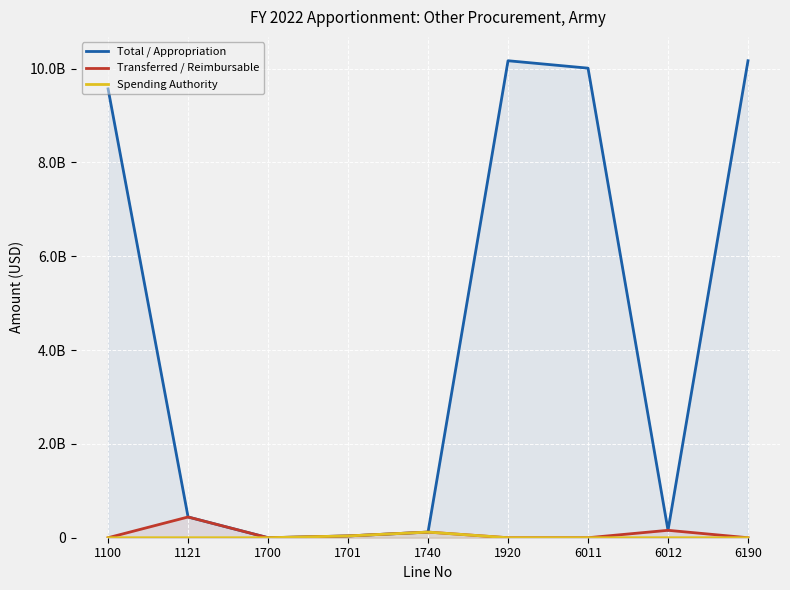

Reading right to left, transcribe all the data shown in this chart.

Total / Appropriation: 10166846000	158000000	10008846000	10166846000	119984233	37963761	52006	441882000	9566964000
Transferred / Reimbursable: 0	158000000	0	0	119984233	37963761	52006	441882000	0
Spending Authority: 0	0	0	0	119984233	37963761	52006	0	0